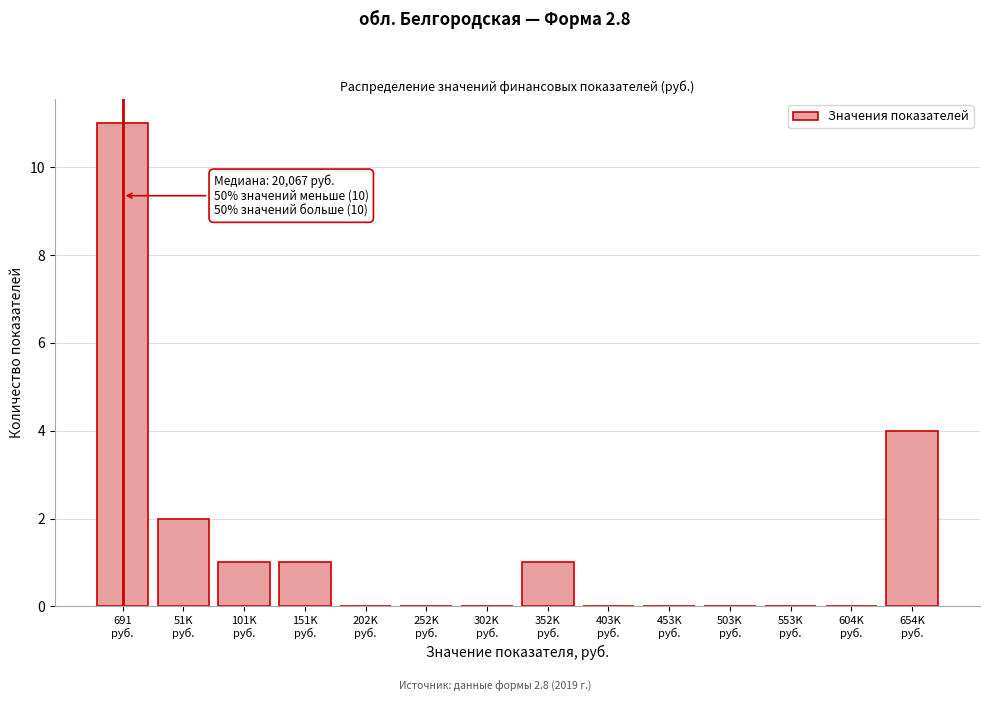

What is the maximum value shown in the chart?

11